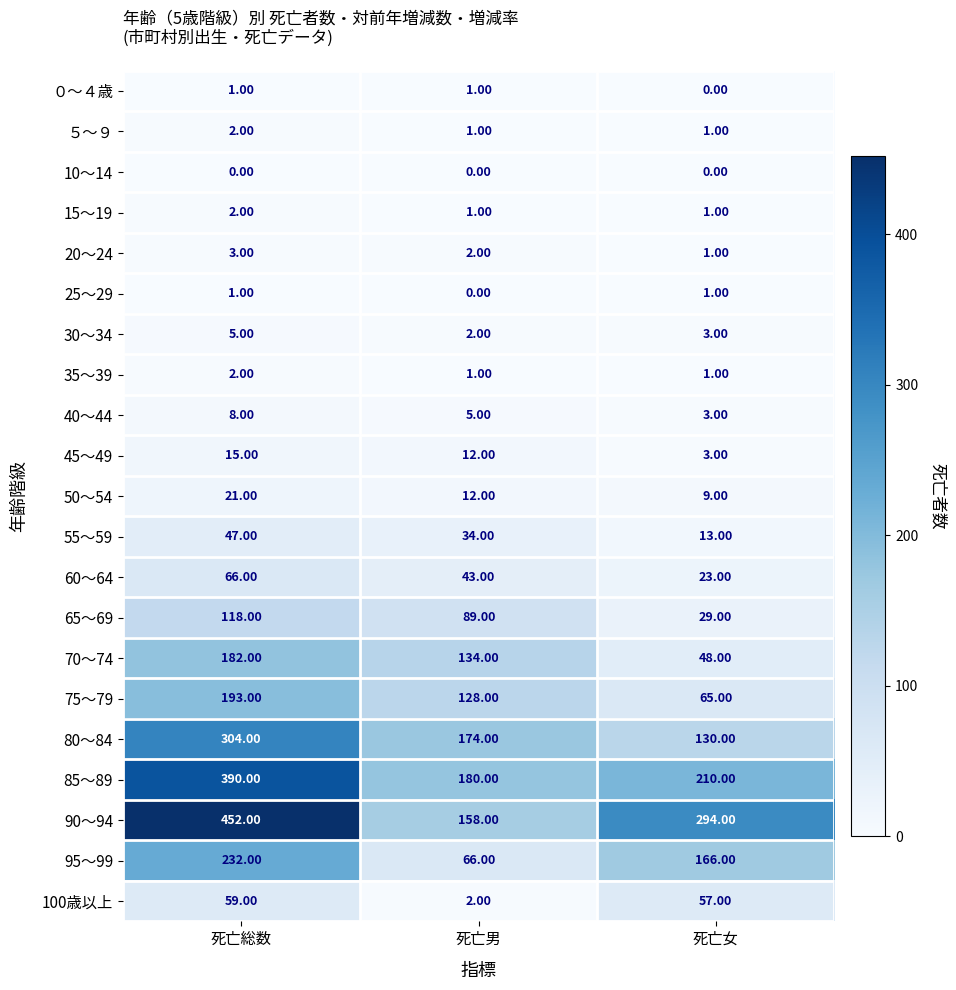

What is the sum of all 80～84 values?

608